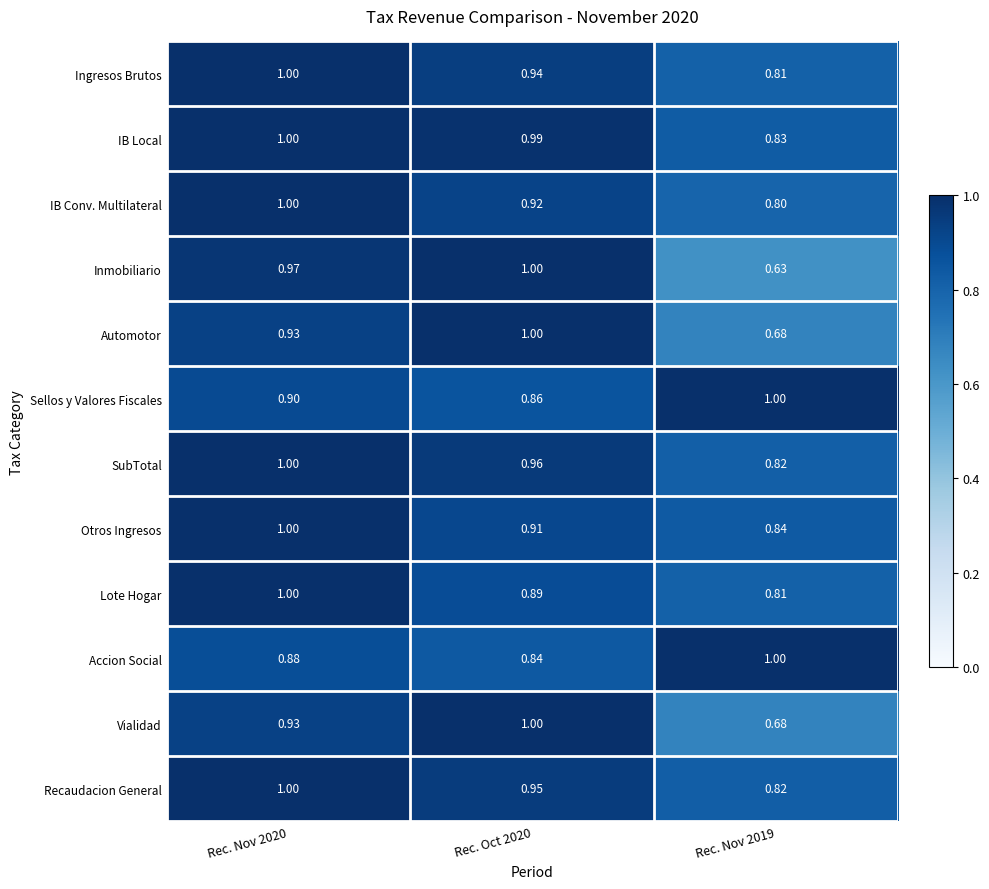

How many series are shown in this chart?

12